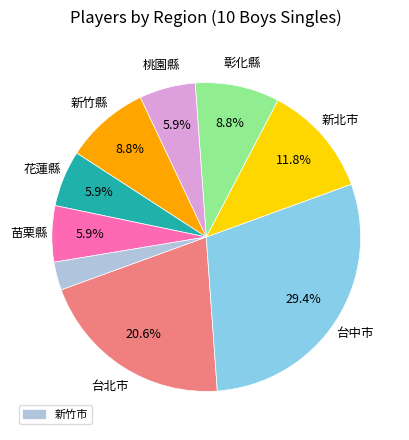

Does any single category account for the majority?

No